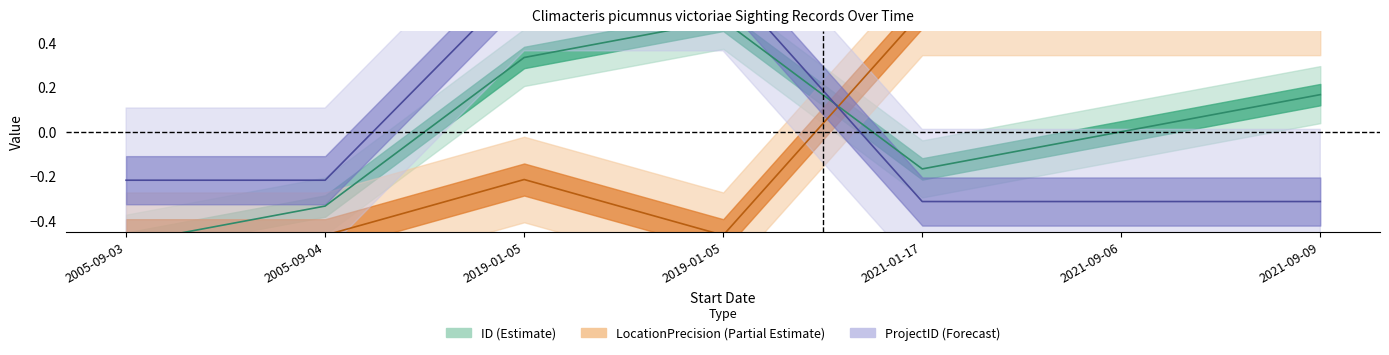

True or false: ID and LocationPrecision cross at least once.

True